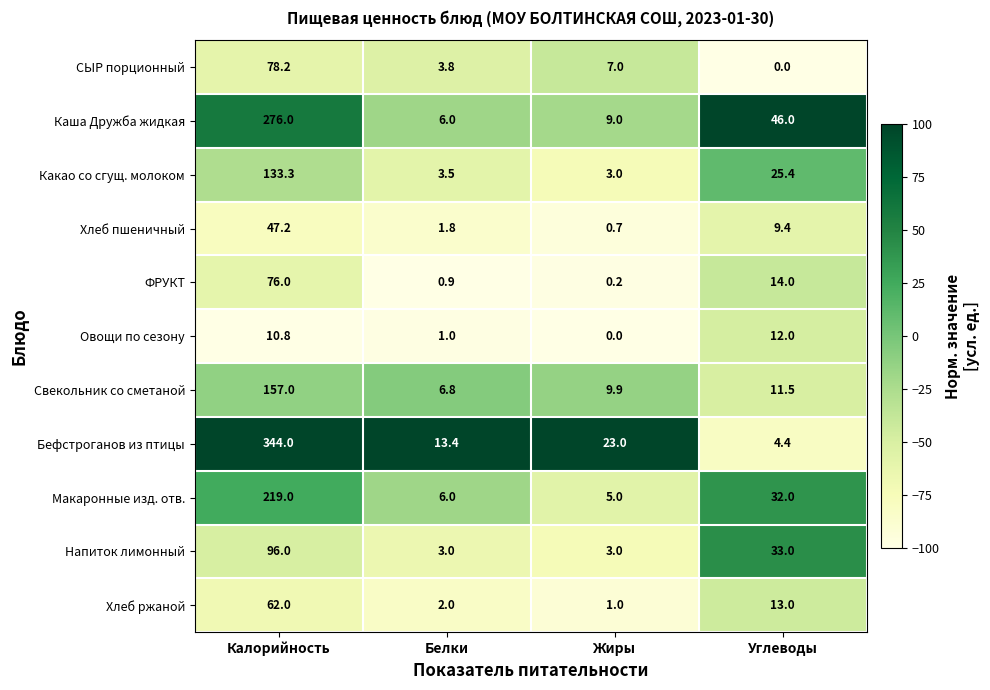

At which category is the sum across all series the highest?

Калорийность